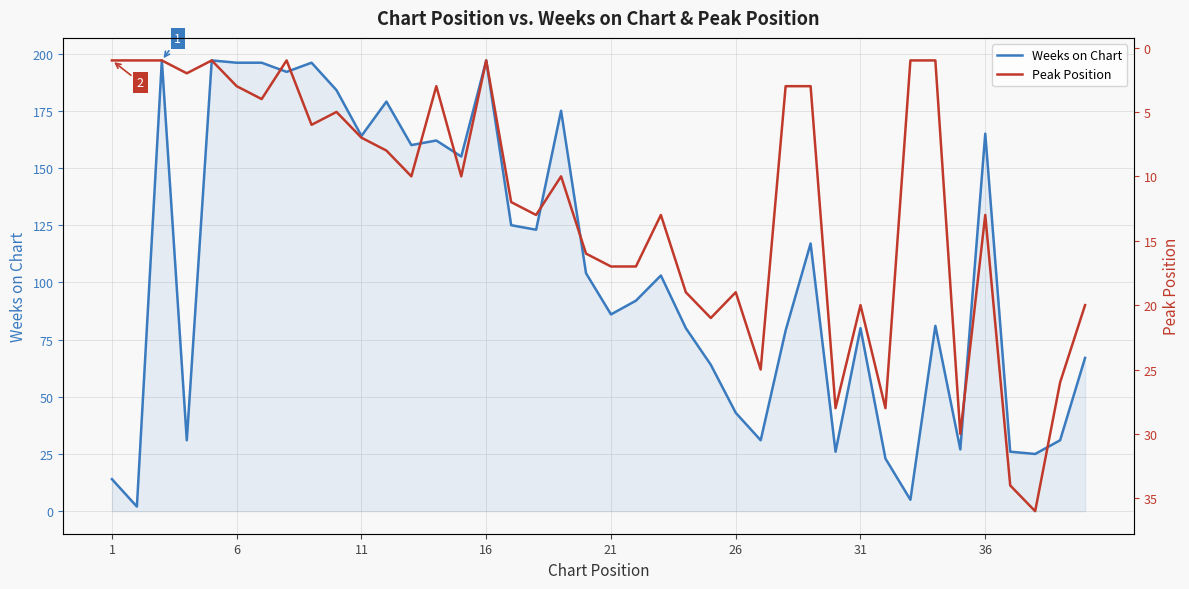

The Weeks on Chart series shows 31 at 21. True or false?

False